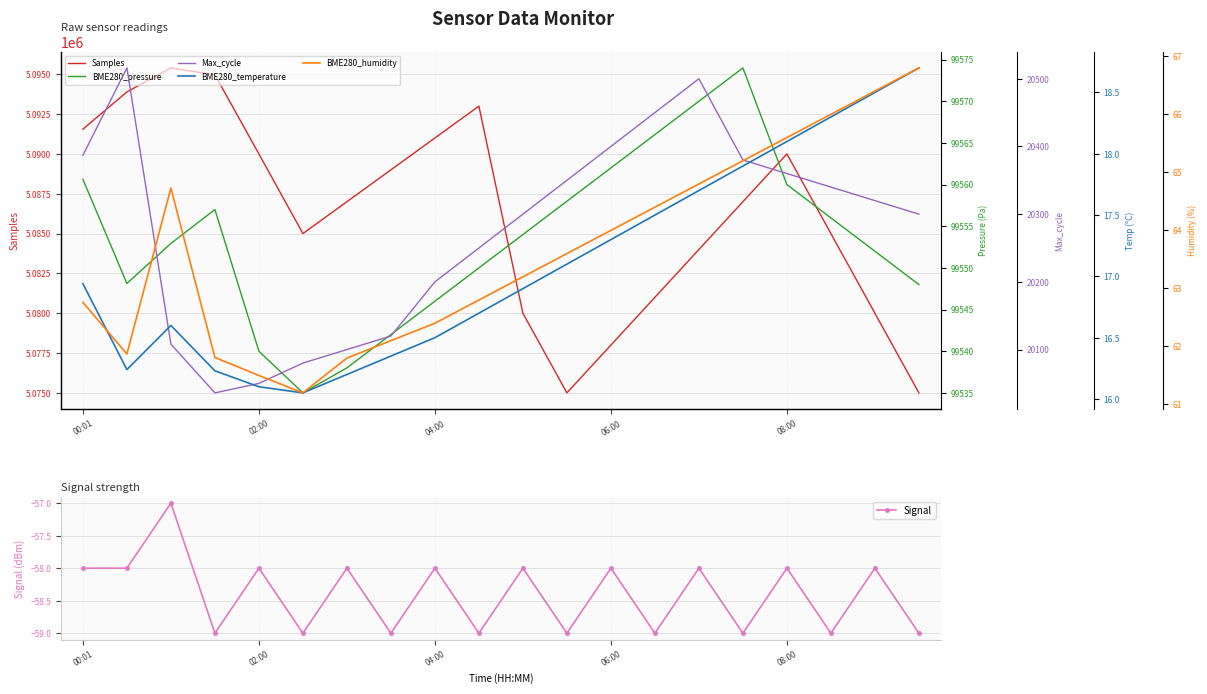

What are all the series names shown in the legend?

Samples, BME280_pressure, Max_cycle, BME280_temperature, BME280_humidity, Signal